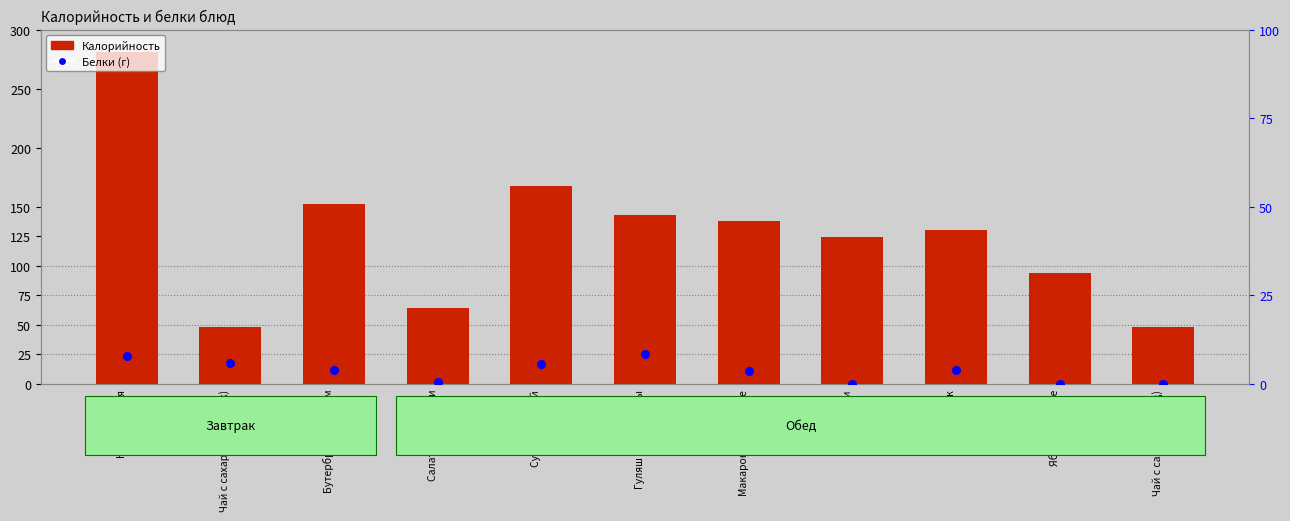

Which series has the largest total across all categories?

Калорийность